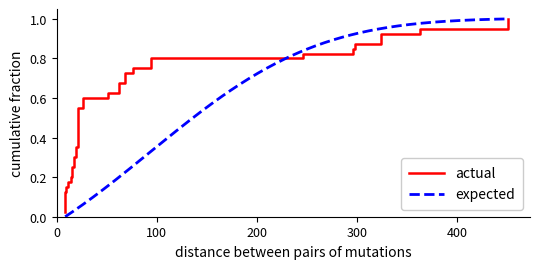

What is the greatest value displayed?

1.0